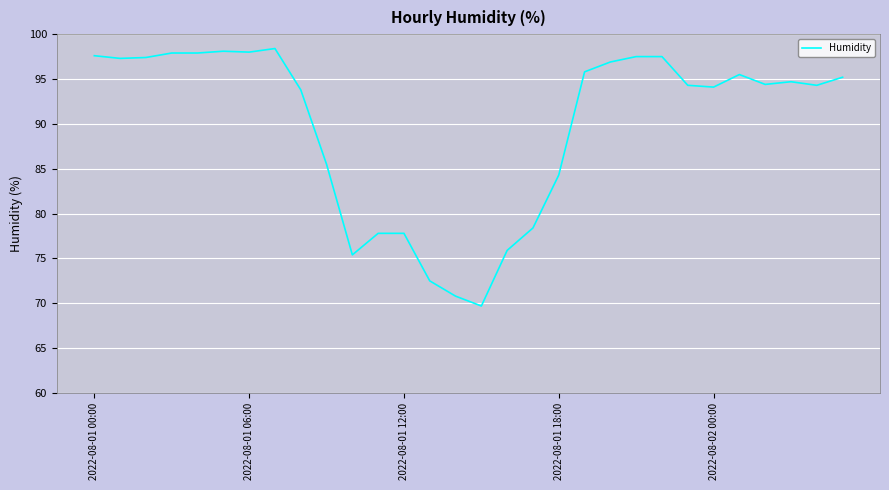

What is the difference between the second highest and minimum values?

28.4